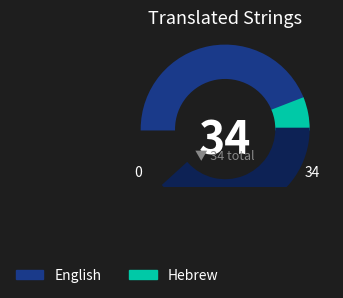

What portion of the pie excludes Hebrew?

88.2%